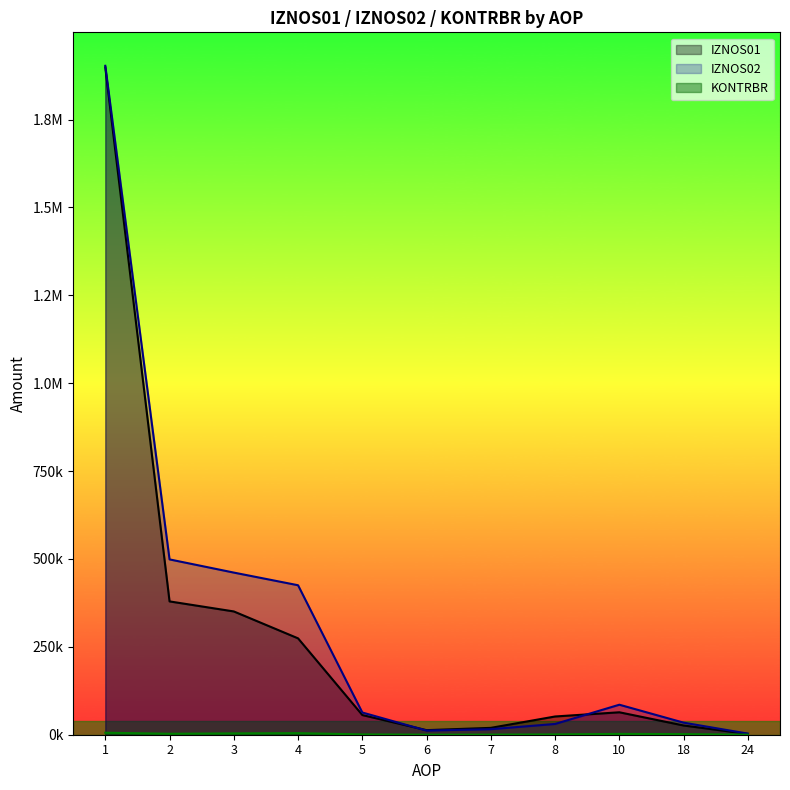

How many data points in IZNOS01 are less than 55980?

5